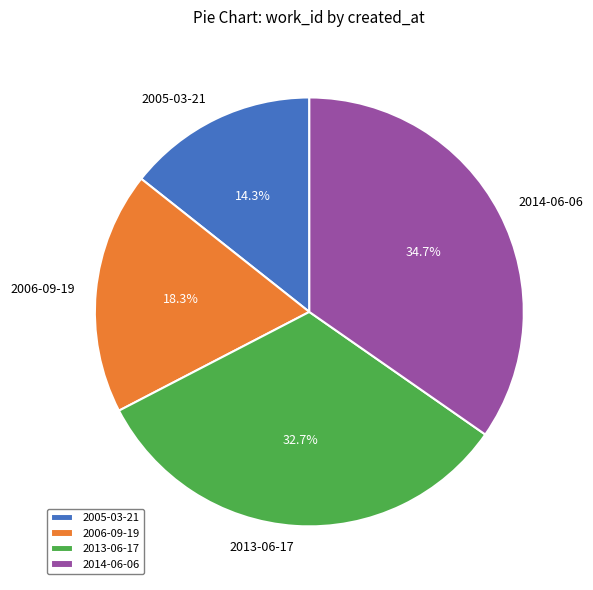

Does 2013-06-17 account for over 50% of the chart?

No